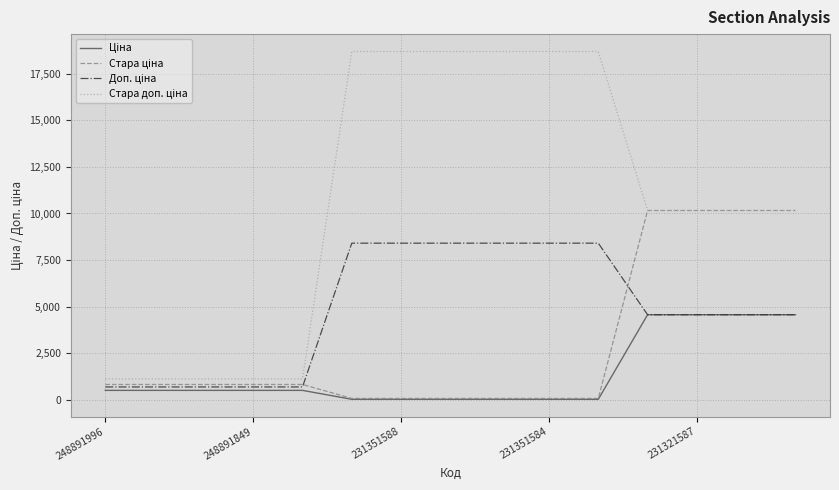

How many lines are shown in the chart?

4